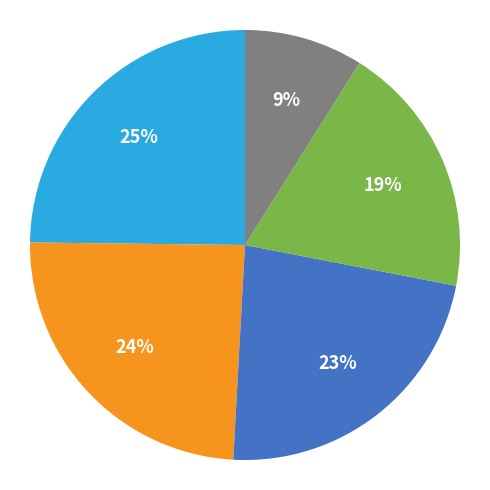

To the nearest percent, what is the average slice percentage?

20%